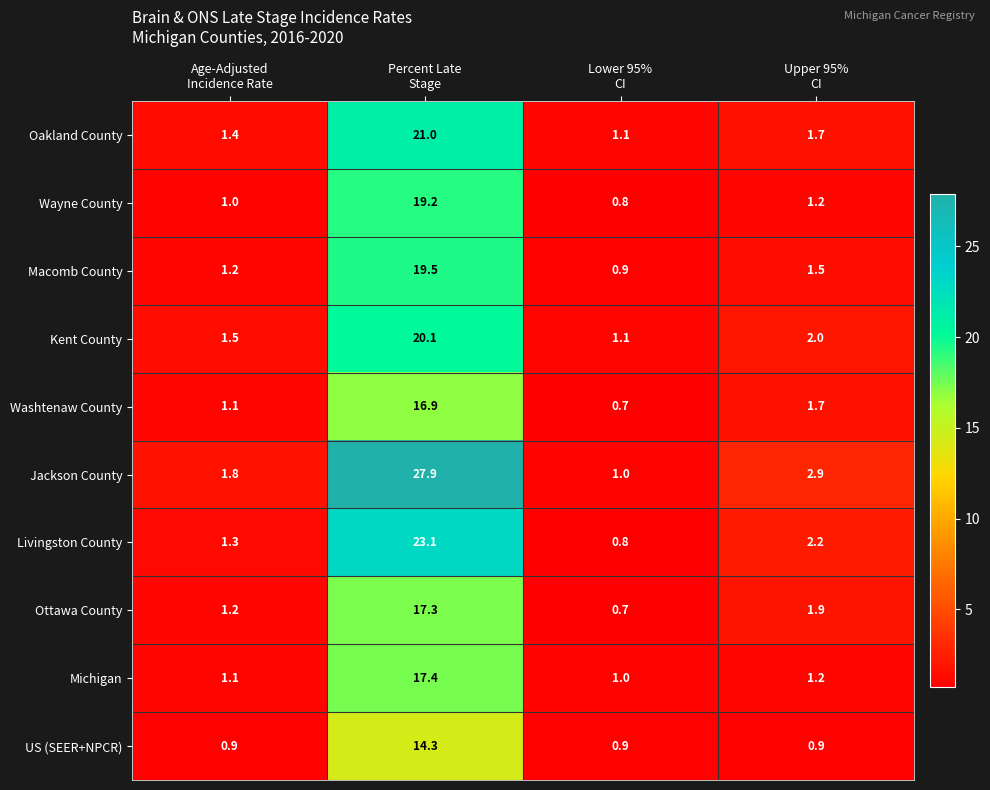

Rank the series by their maximum value, from lowest to highest.

US (SEER+NPCR), Washtenaw County, Ottawa County, Michigan, Wayne County, Macomb County, Kent County, Oakland County, Livingston County, Jackson County